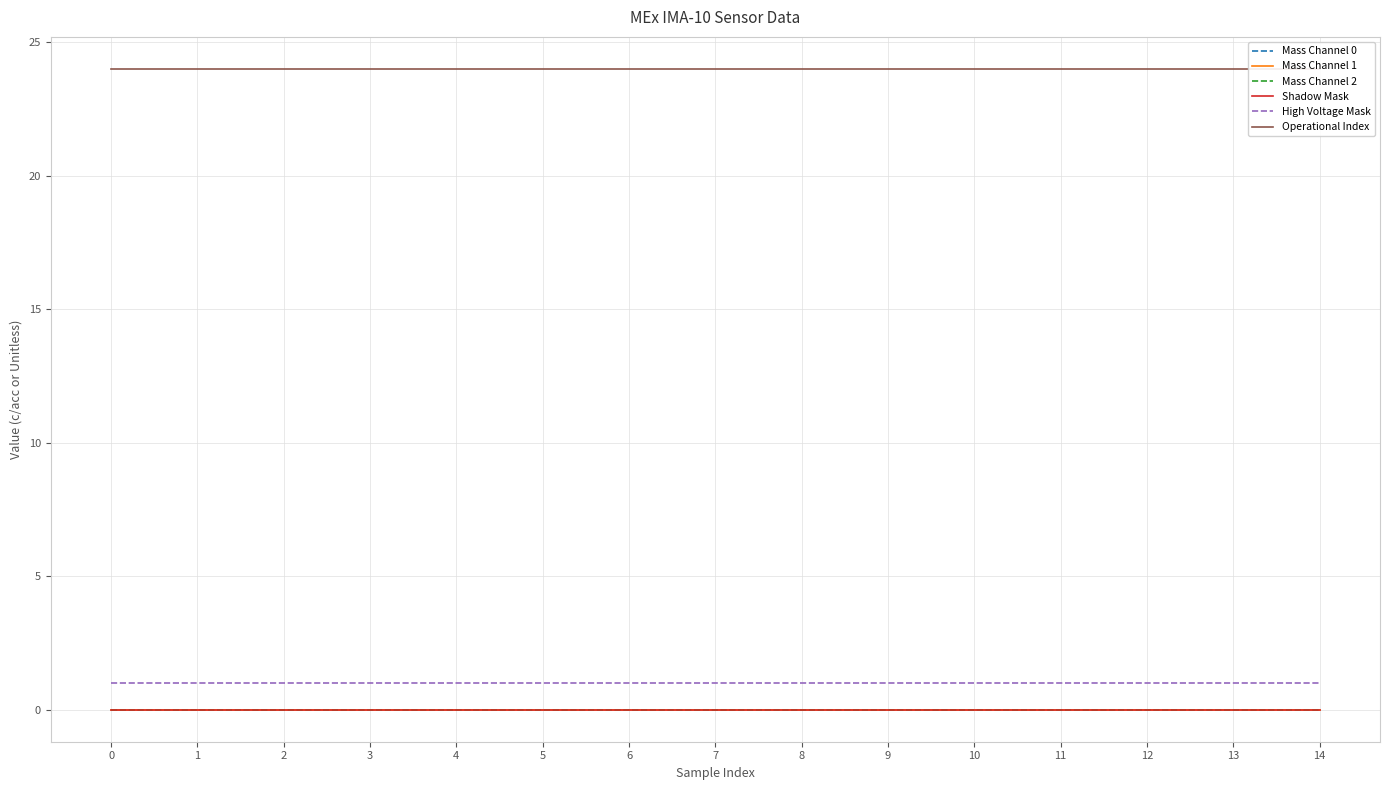

What is the total value across all series at 6?

25